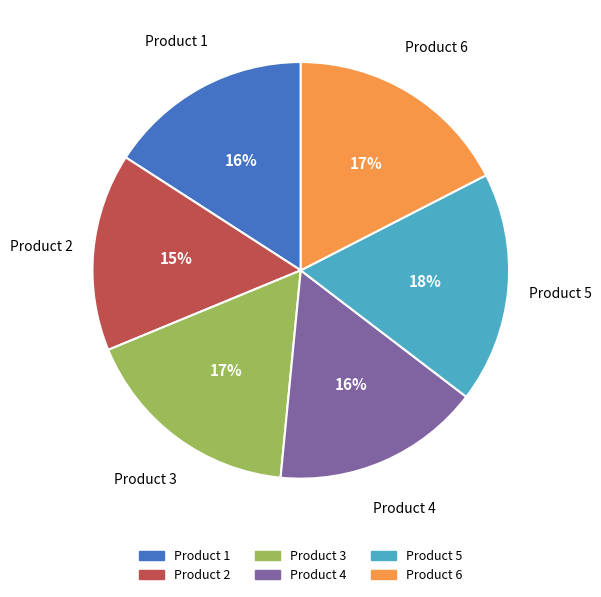

Do Product 5 and Product 1 together represent more than half of the pie?

No